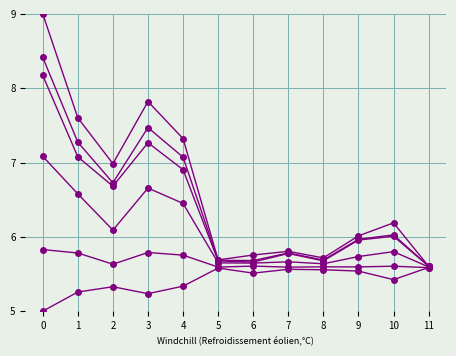

Does the chart have visible grid lines?

Yes